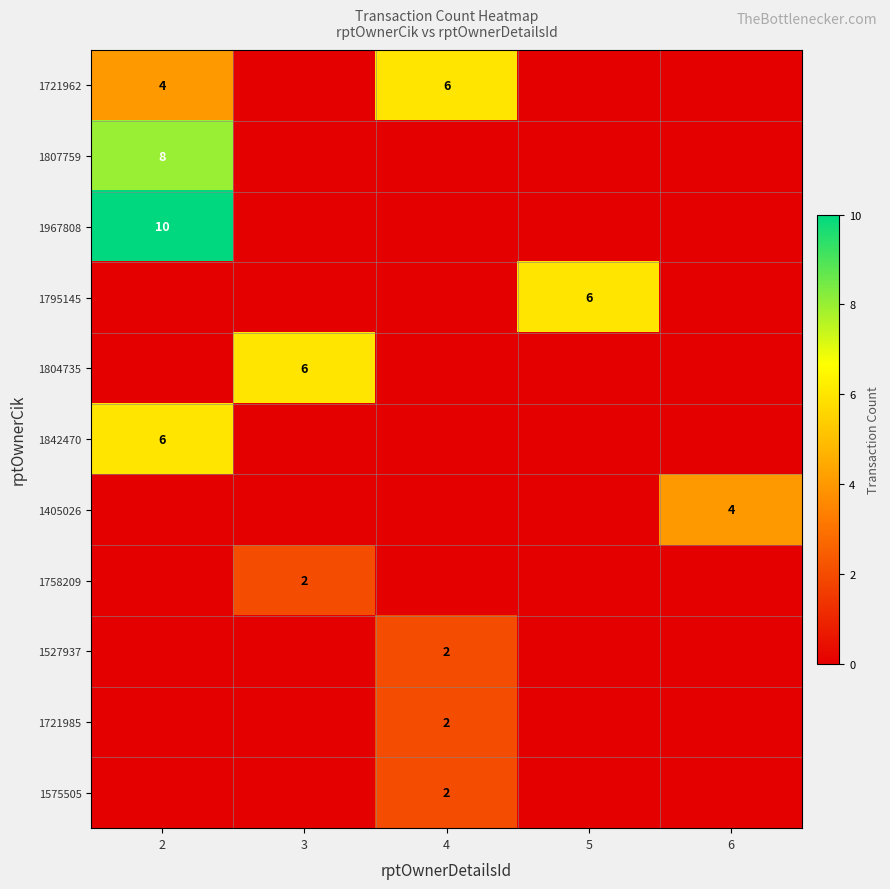

Between 2 and 5, which is larger?

2